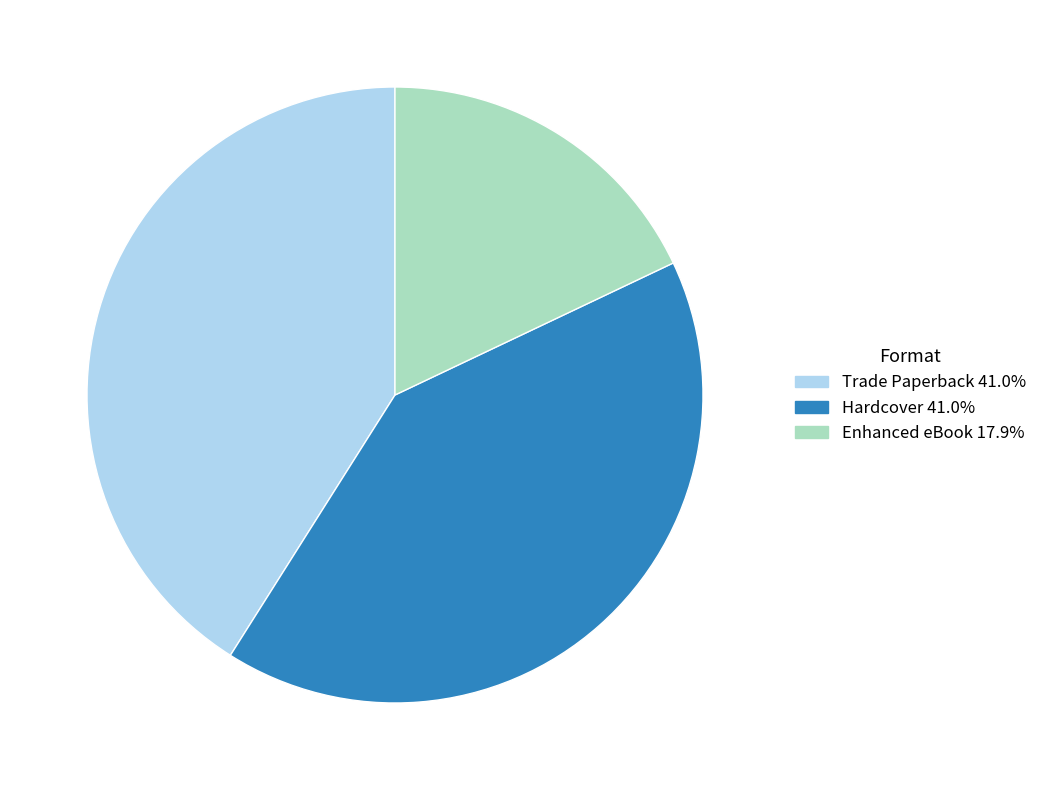

Do Hardcover and Trade Paperback together represent more than half of the pie?

Yes